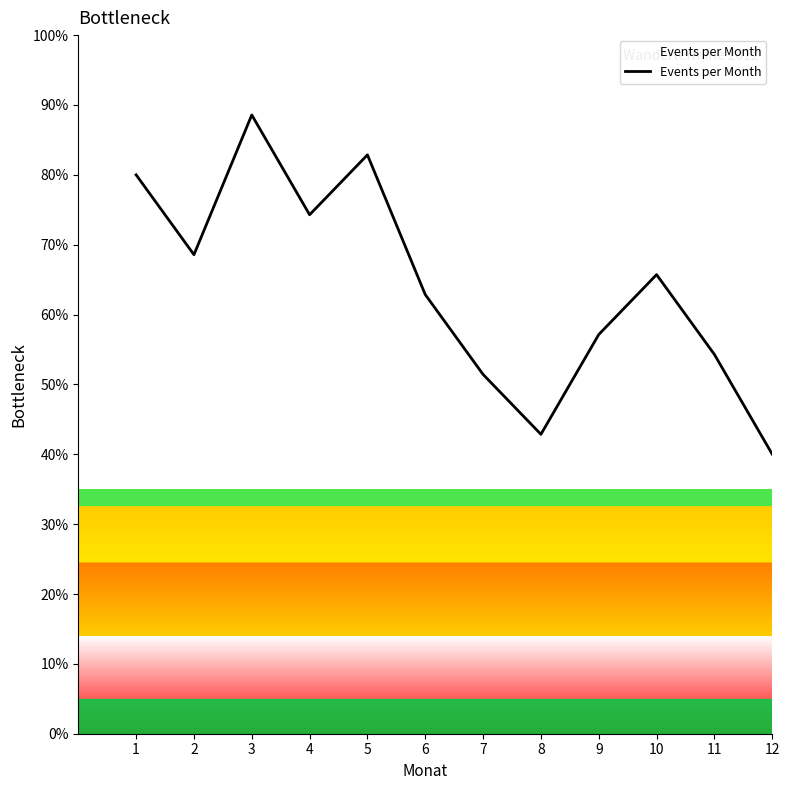

How many series are shown in this chart?

1